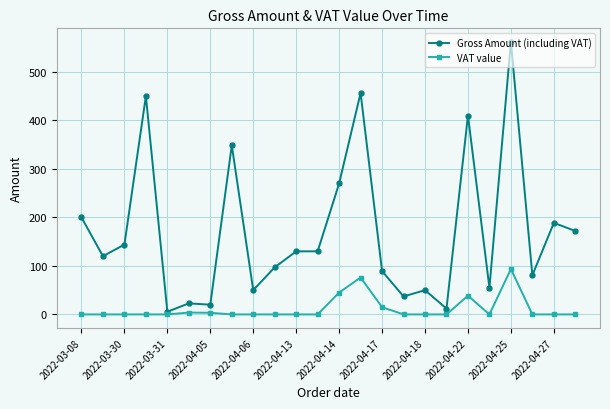

What is the difference between the maximum and second lowest values in the Gross Amount (including VAT) series?

549.6